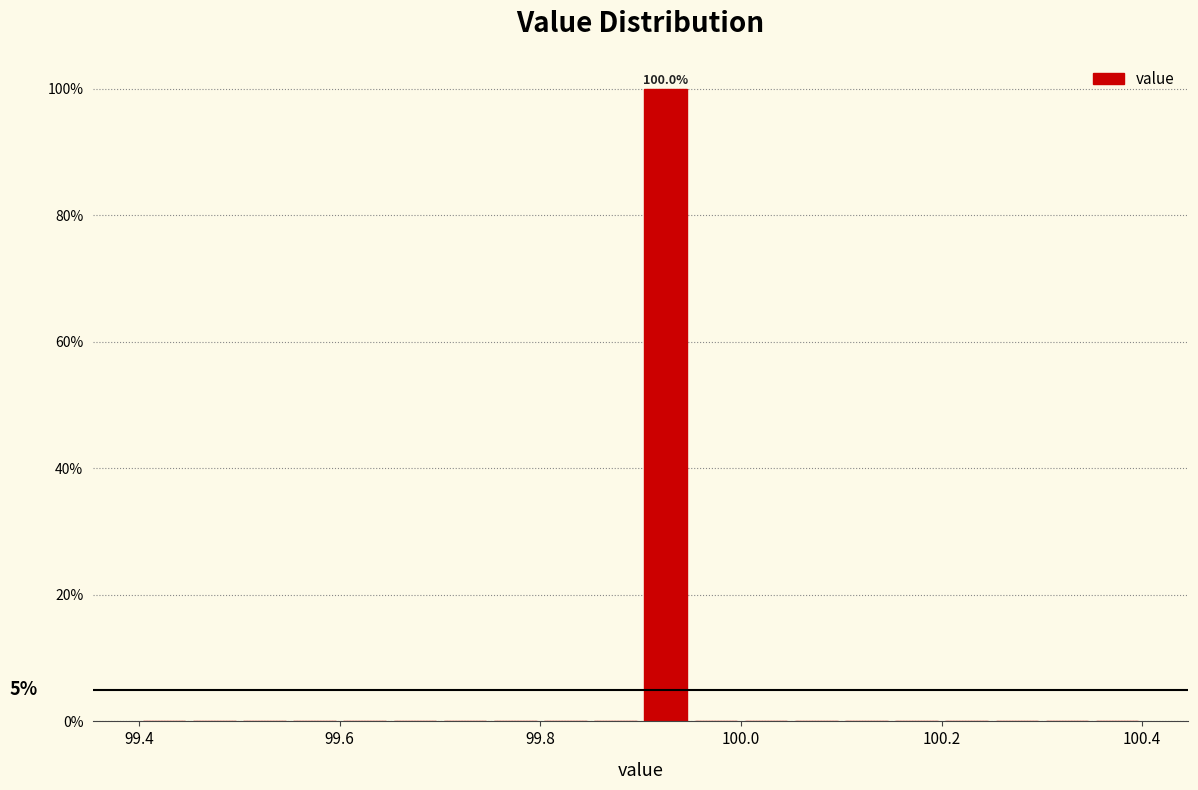

Read against the x-axis, roughly where is the centre of the tallest bar?

99.92